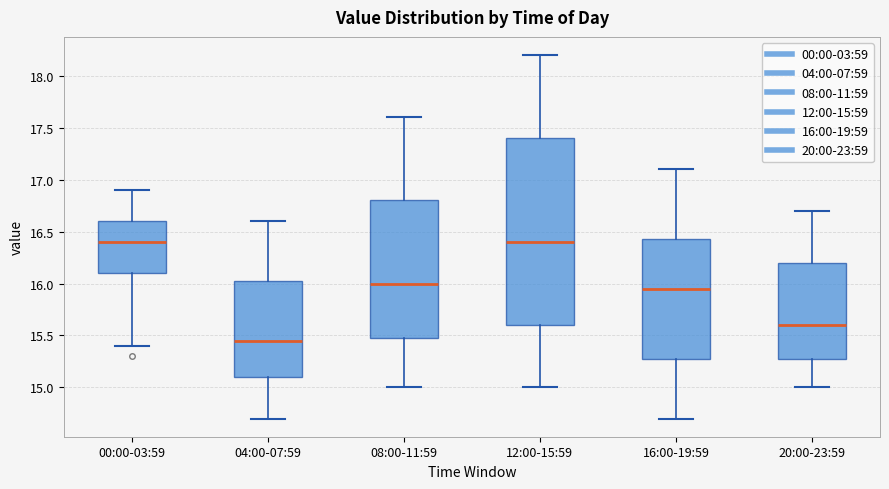

Reading left to right, read every box against the y-axis: the position of its median line, the range the box covers, and the ends of its whiskers. The values are not printed on the chart, so give them approximately, as read against the axis.

00:00-03:59: median 16.40, box 16.10 to 16.60, whiskers 15.40 to 16.90
04:00-07:59: median 15.45, box 15.10 to 16.05, whiskers 14.70 to 16.60
08:00-11:59: median 16.00, box 15.50 to 16.80, whiskers 15.00 to 17.60
12:00-15:59: median 16.40, box 15.60 to 17.40, whiskers 15.00 to 18.20
16:00-19:59: median 15.95, box 15.30 to 16.45, whiskers 14.70 to 17.10
20:00-23:59: median 15.60, box 15.30 to 16.20, whiskers 15.00 to 16.70